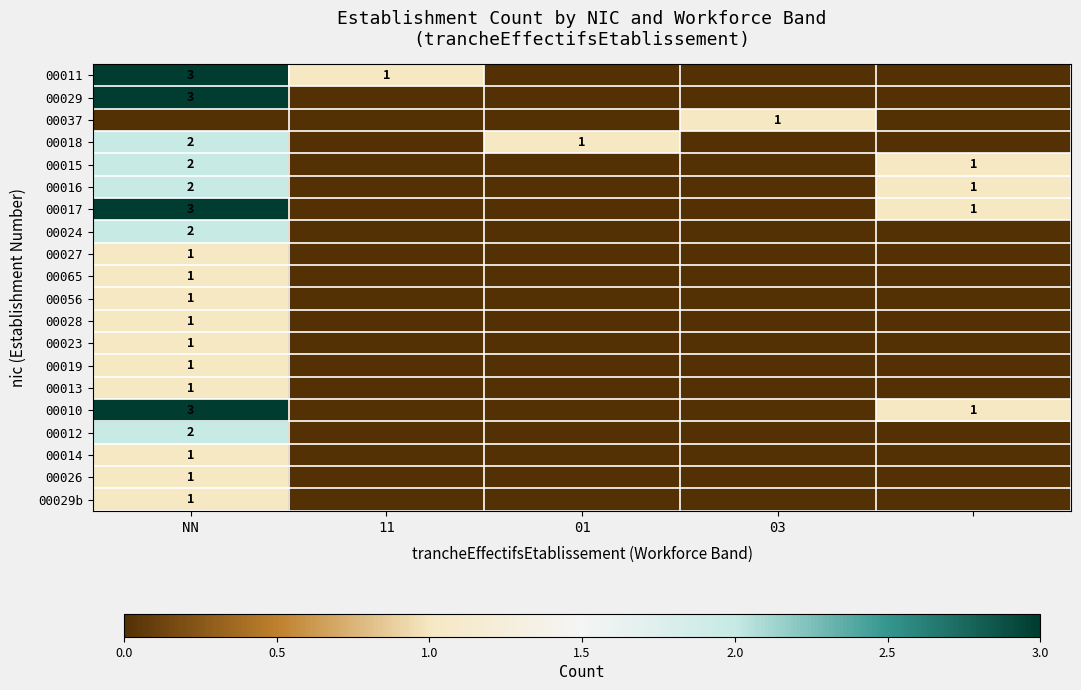

Count the number of data series in this chart.

20